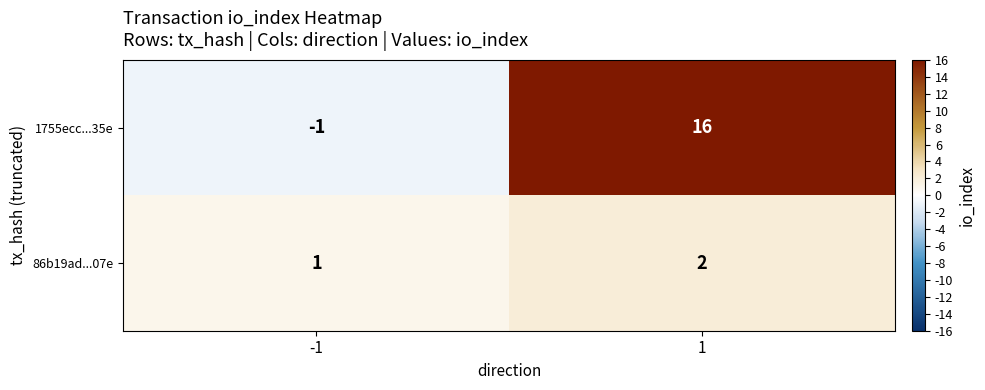

Which series has the largest total across all categories?

1755ecc...35e